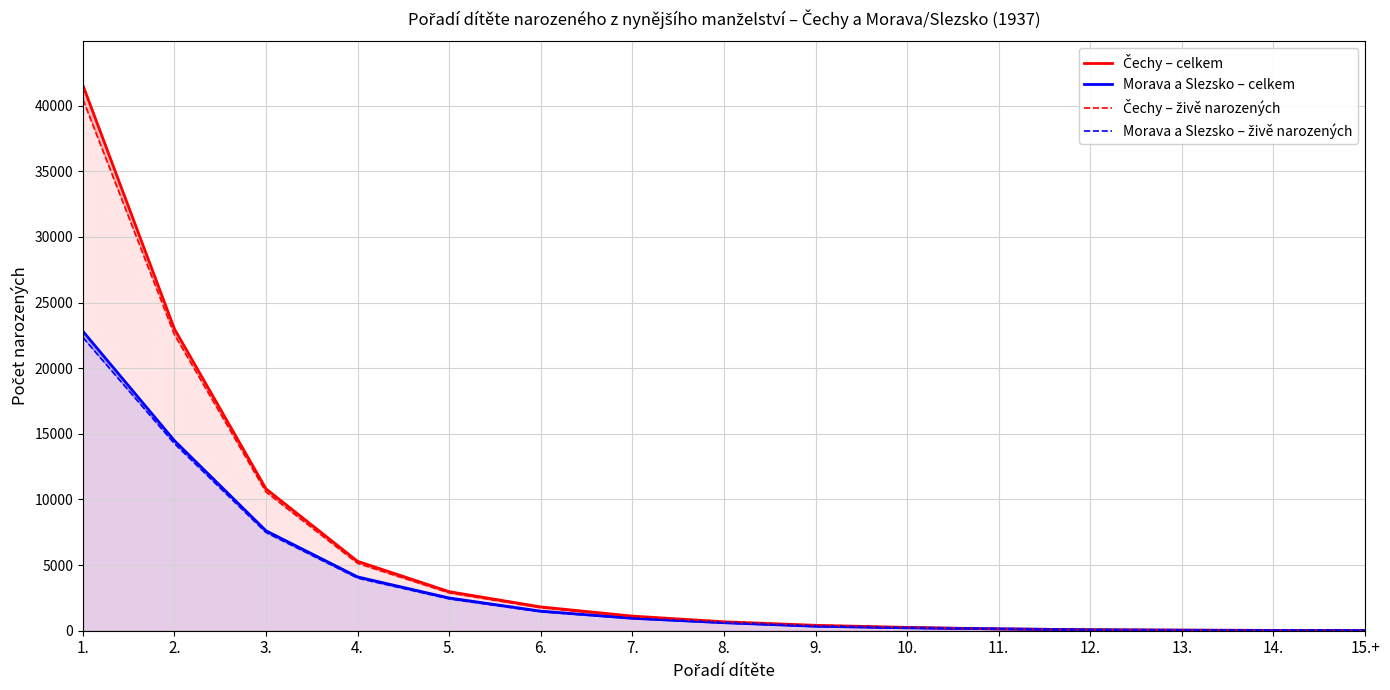

How many data points in Čechy – celkem are above 681?

7